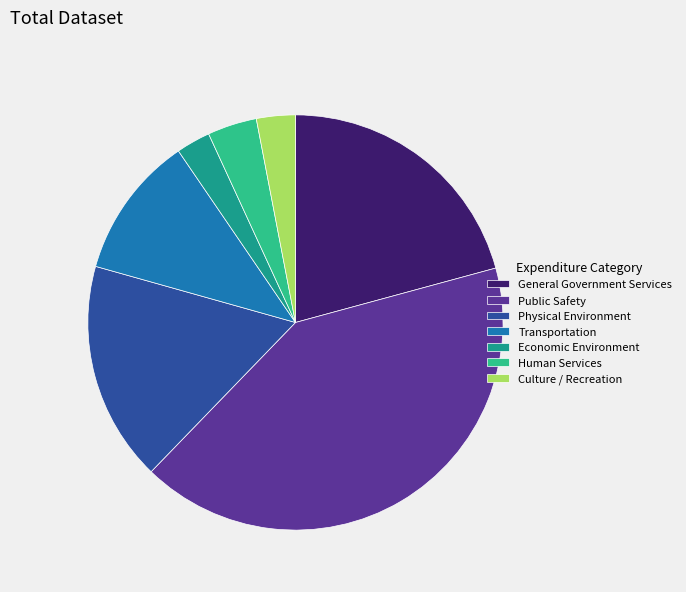

Do Economic Environment and Culture / Recreation together represent more than half of the pie?

No